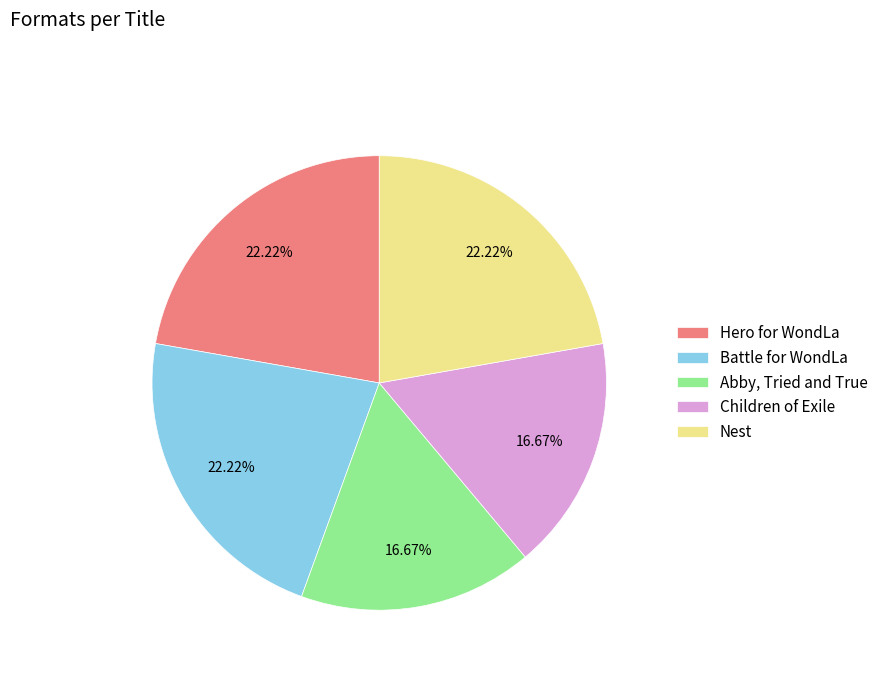

To the nearest percent, what is the combined percentage of Abby, Tried and True and Nest?

39%